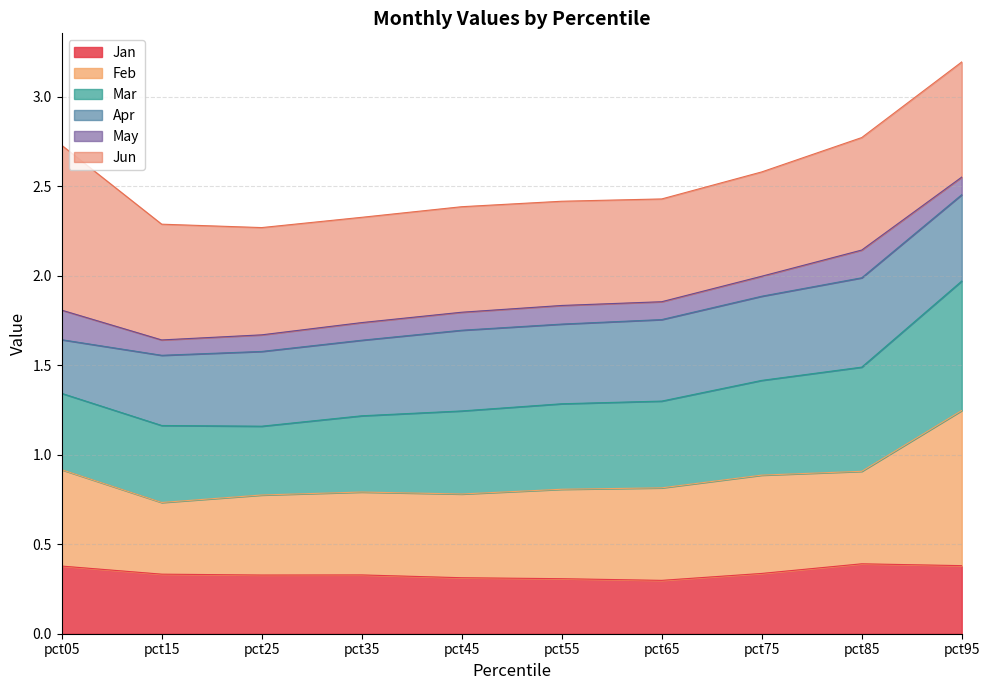

What is the total value across all series at pct35?

2.3